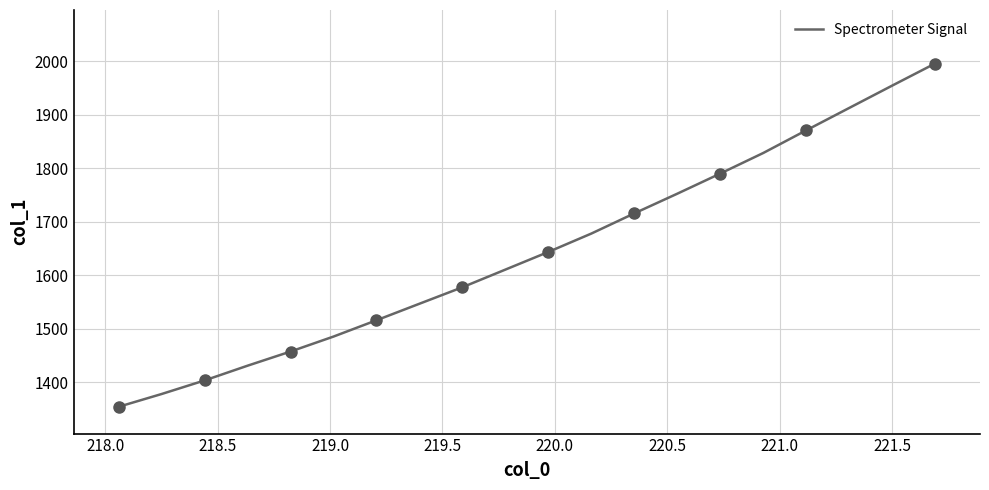

What is the difference between the maximum and minimum values?

641.0